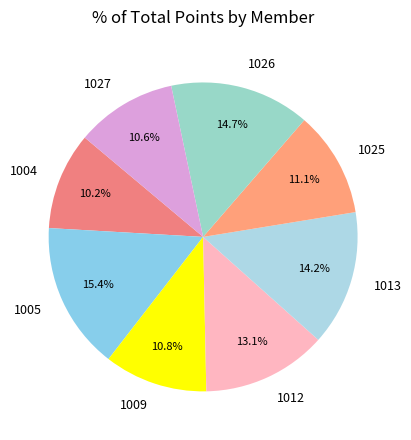

Which category has the biggest portion of the pie?

1005